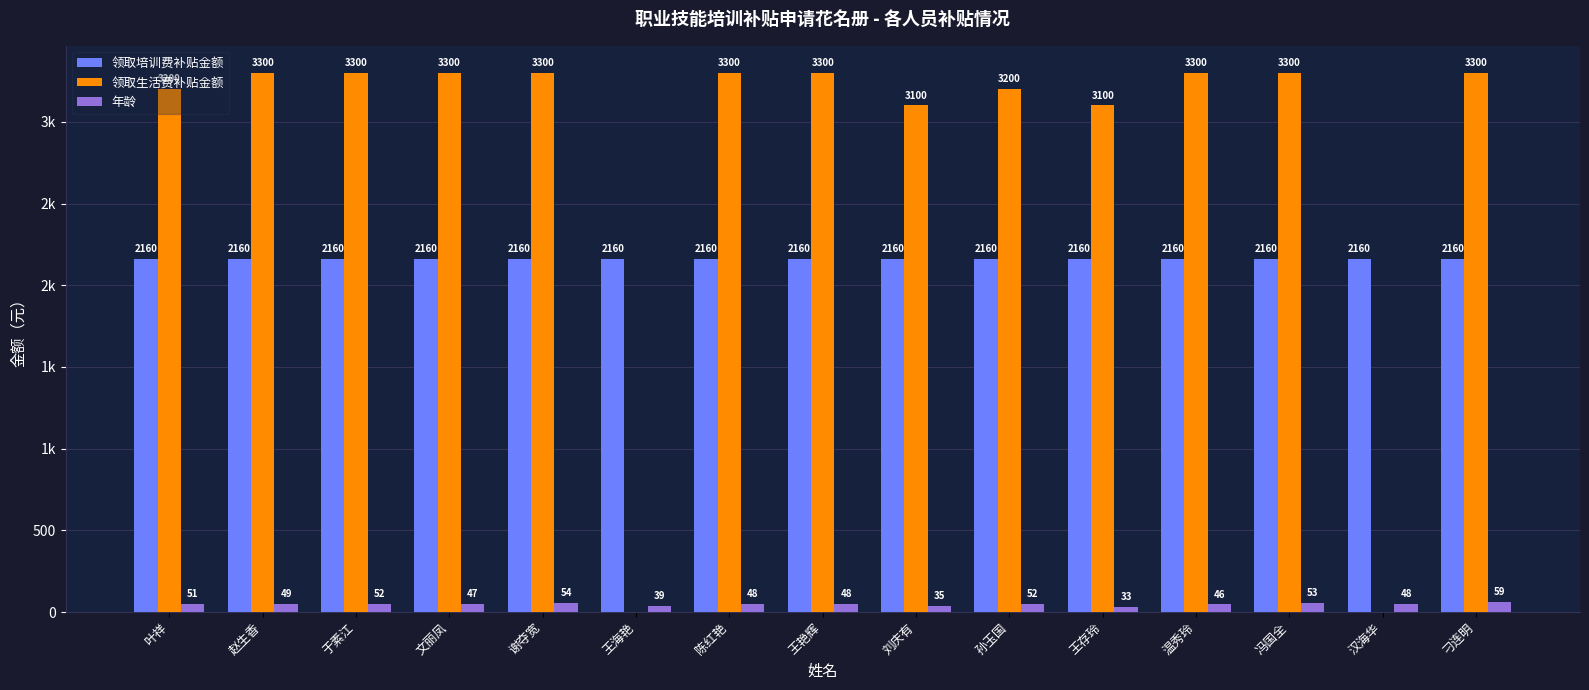

What is the sum of all 领取培训费补贴金额 values?

32400